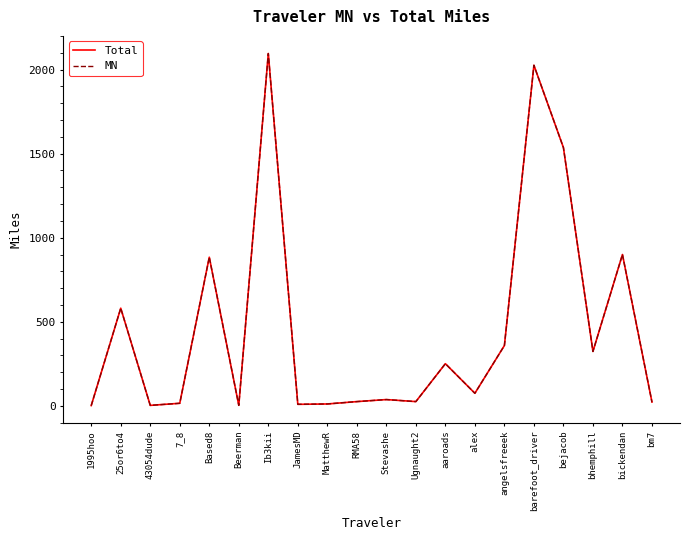

Which series has the widest spread of values?

Total